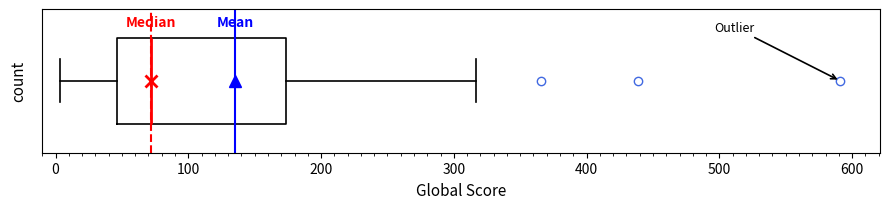

Where does the median line of the box sit on the x-axis? The values are not printed on the chart, so give them approximately, as read against the axis.

70